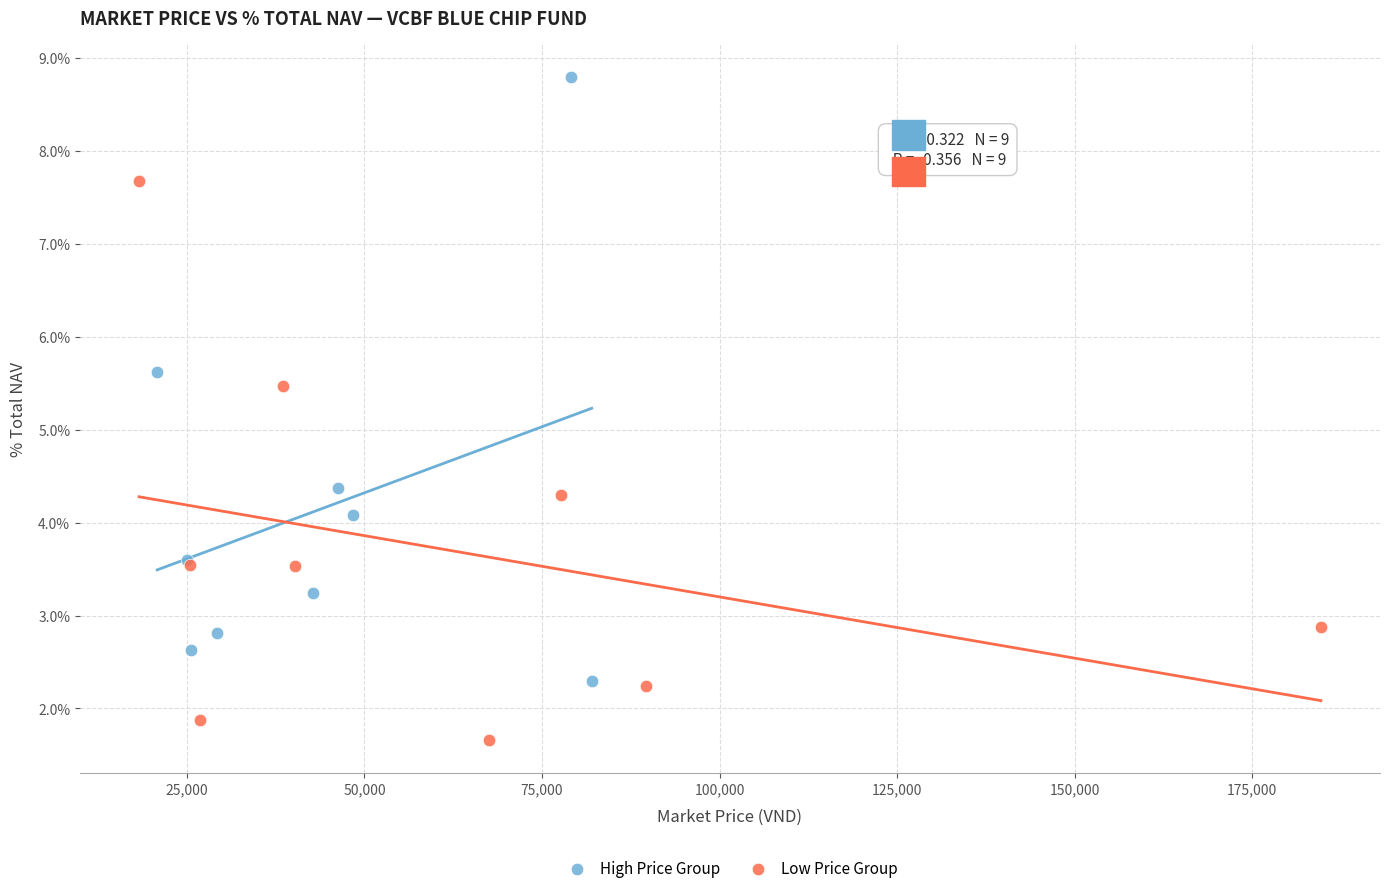

Which series contains the highest Y value?

High Price Group